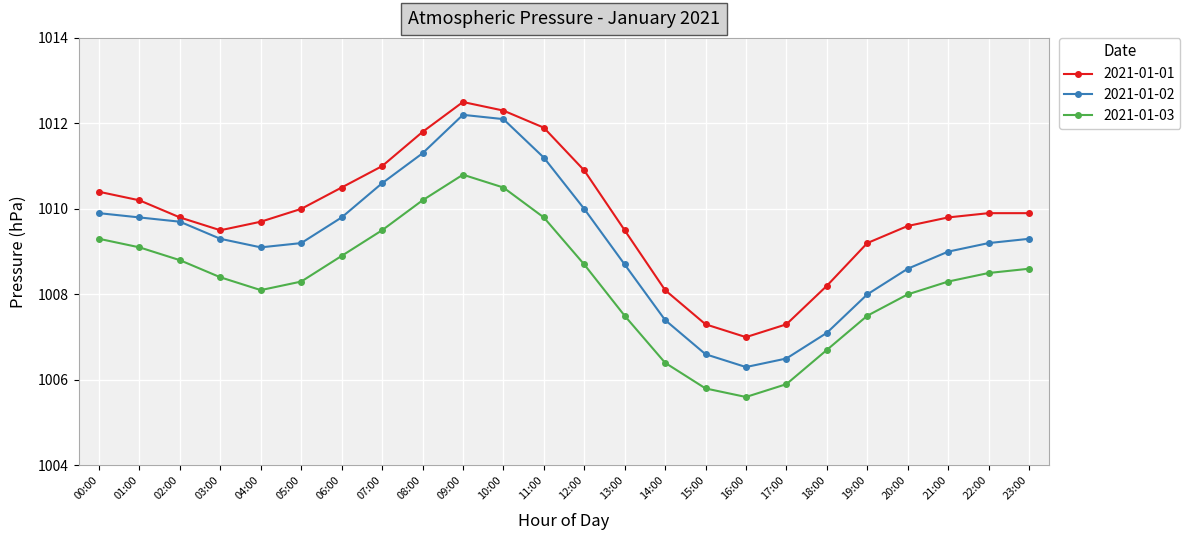

How many values in the 2021-01-01 series exceed 1009?

19